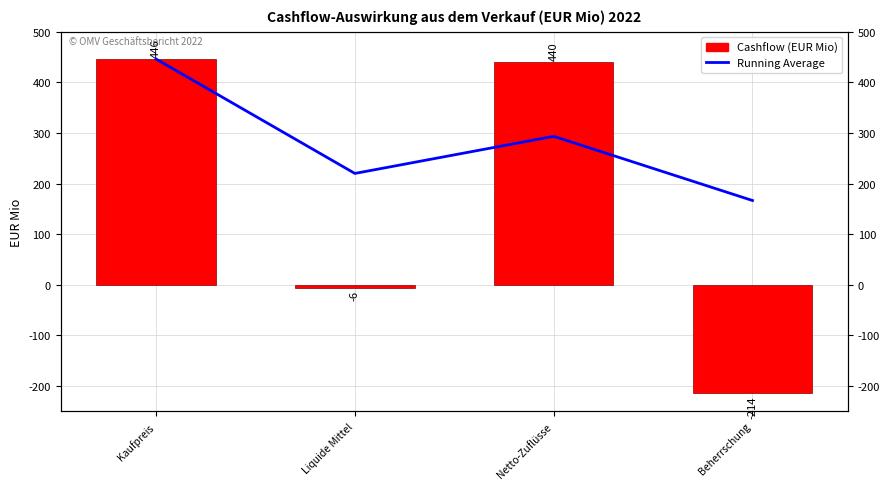

How many values in the Cashflow series exceed 440?

1